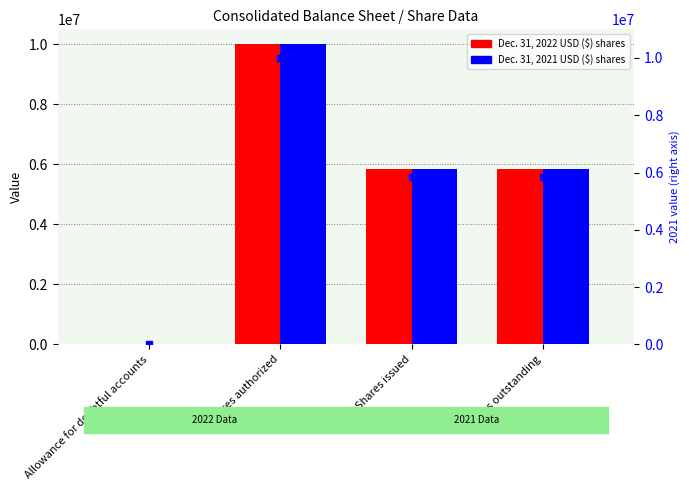

Reading left to right, transcribe all the data shown in this chart.

Dec. 31, 2022 USD ($) shares: Allowance for doubtful accounts=162	Shares authorized=10000000	Shares issued=5849678	Shares outstanding=5849678
Dec. 31, 2021 USD ($) shares: Allowance for doubtful accounts=173	Shares authorized=10000000	Shares issued=5840357	Shares outstanding=5840357
Dec. 31, 2021 USD ($) shares (right): Allowance for doubtful accounts=173	Shares authorized=10000000	Shares issued=5840357	Shares outstanding=5840357